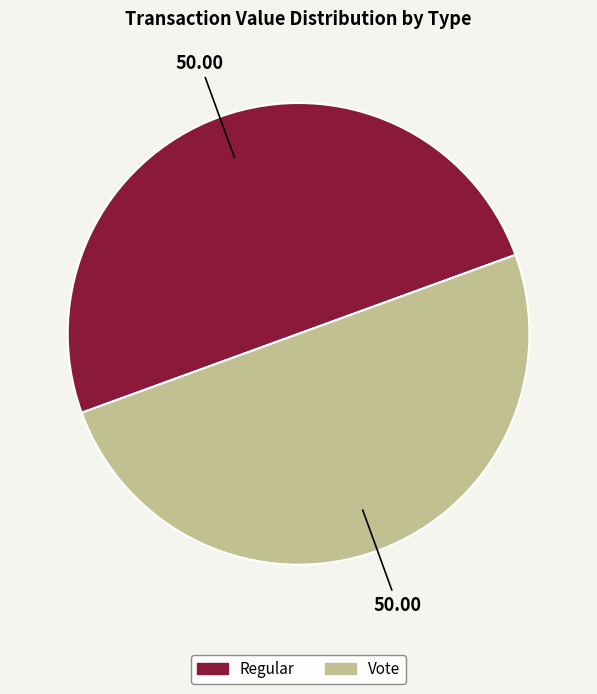

Approximately how many times larger is the value at Vote compared to Regular?

1.0